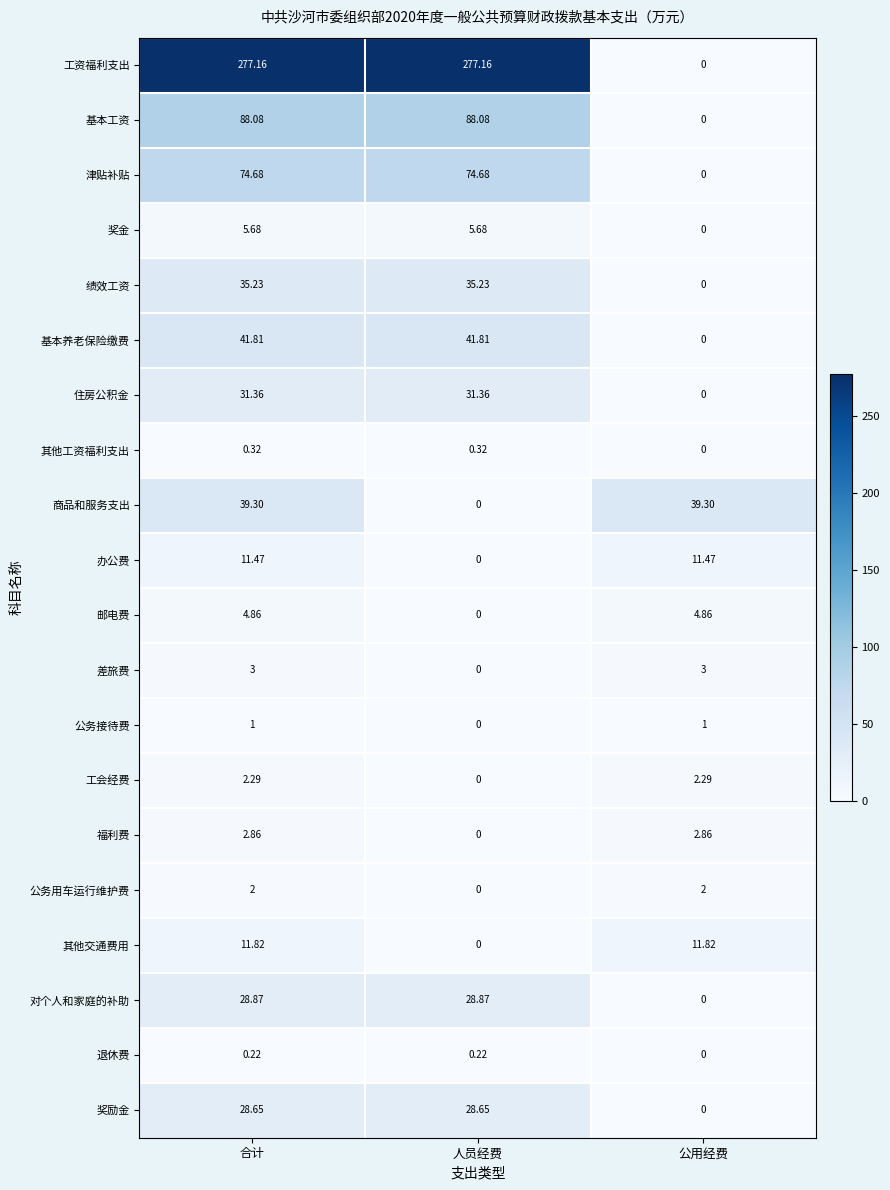

At which label does 津贴补贴 reach its minimum?

公用经费